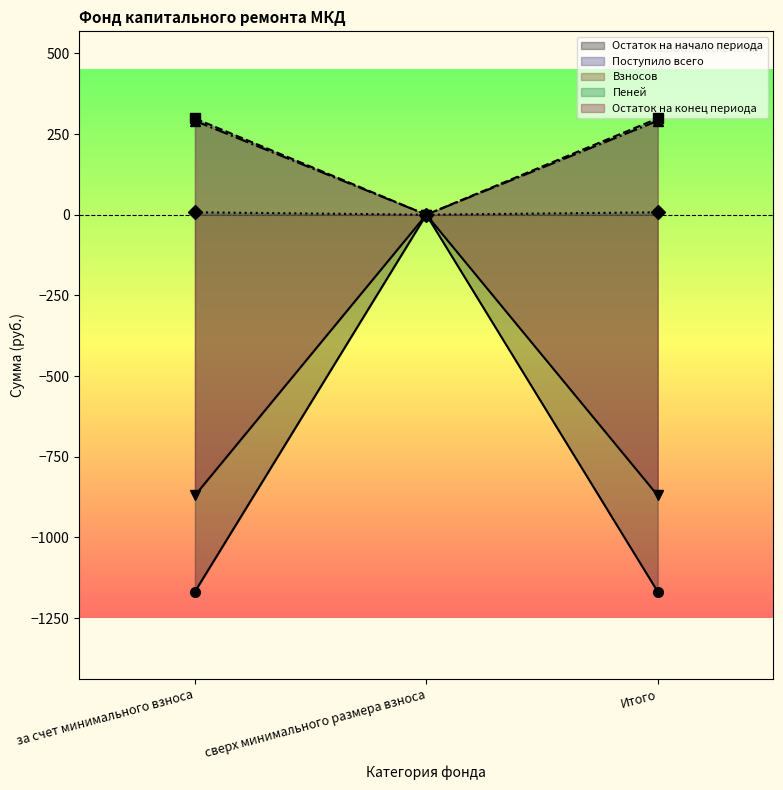

What is the average value of the Пеней series?

4.9